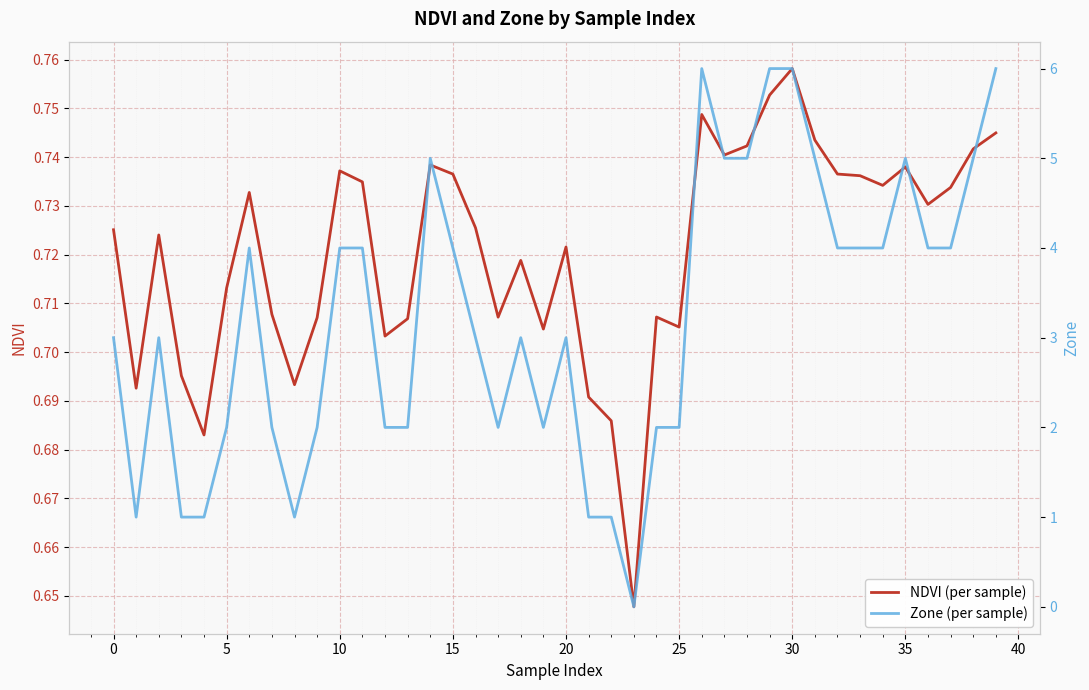

How many lines are shown in the chart?

2